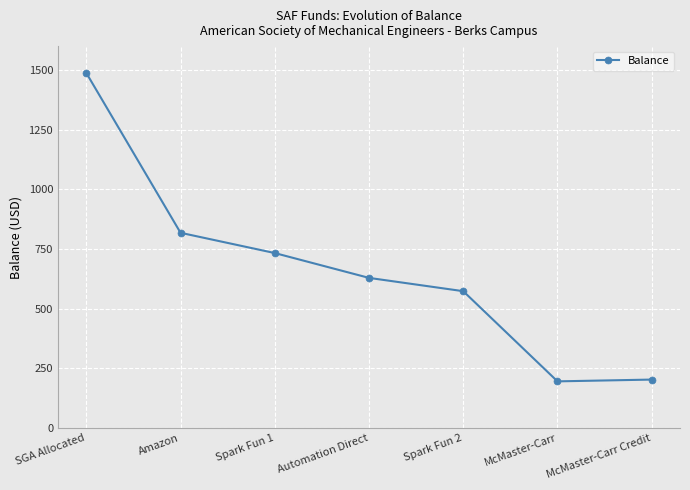

What is the value of the 6th point from the left?

196.0